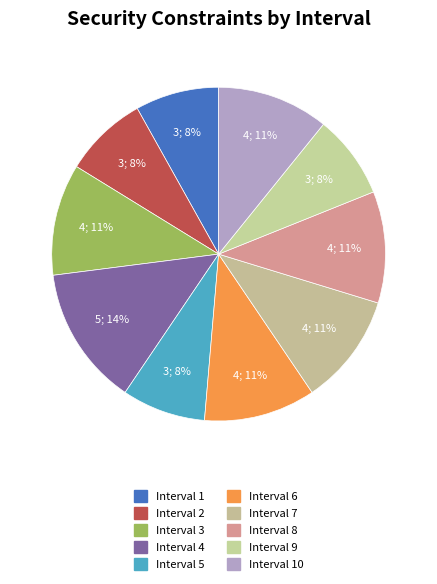

To the nearest percent, what is the difference between the largest and smallest slice percentages?

5%